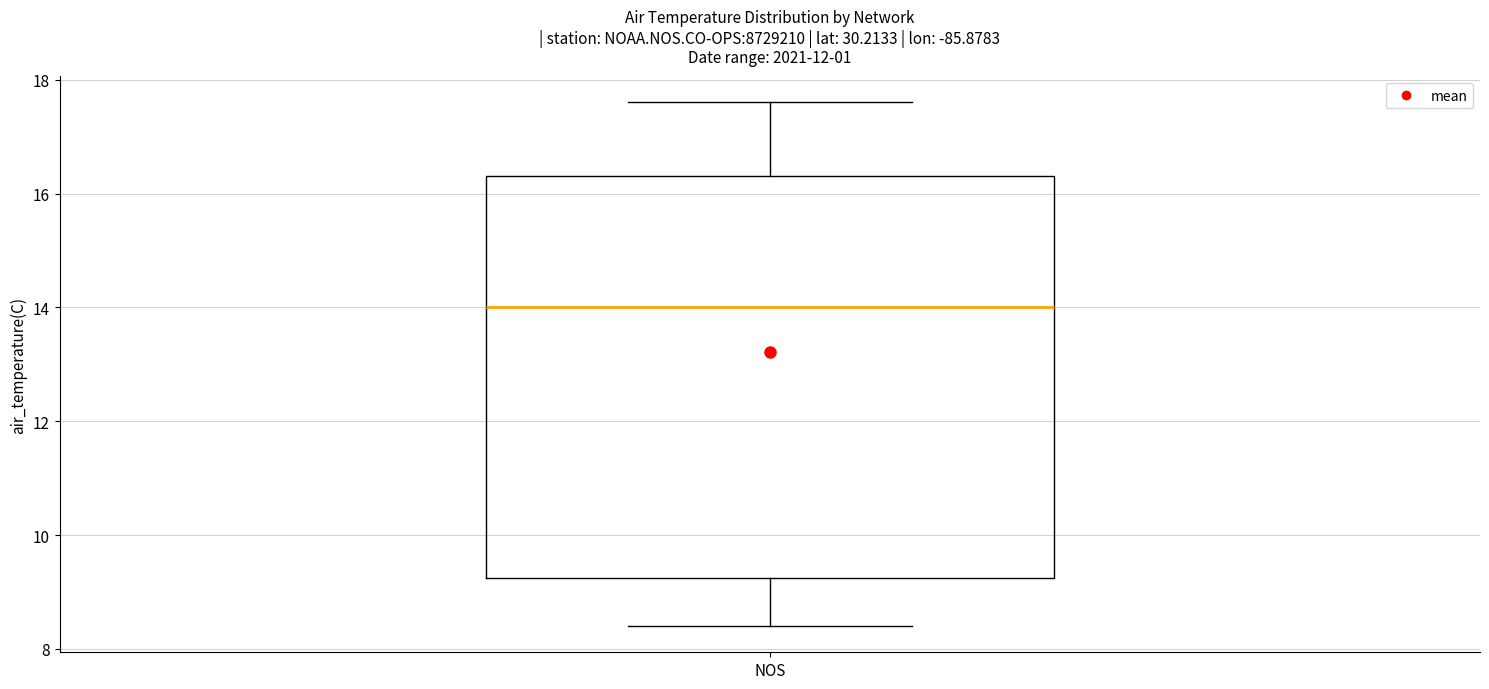

Where does the upper whisker of the box for NOS end on the y-axis? The values are not printed on the chart, so give them approximately, as read against the axis.

17.6